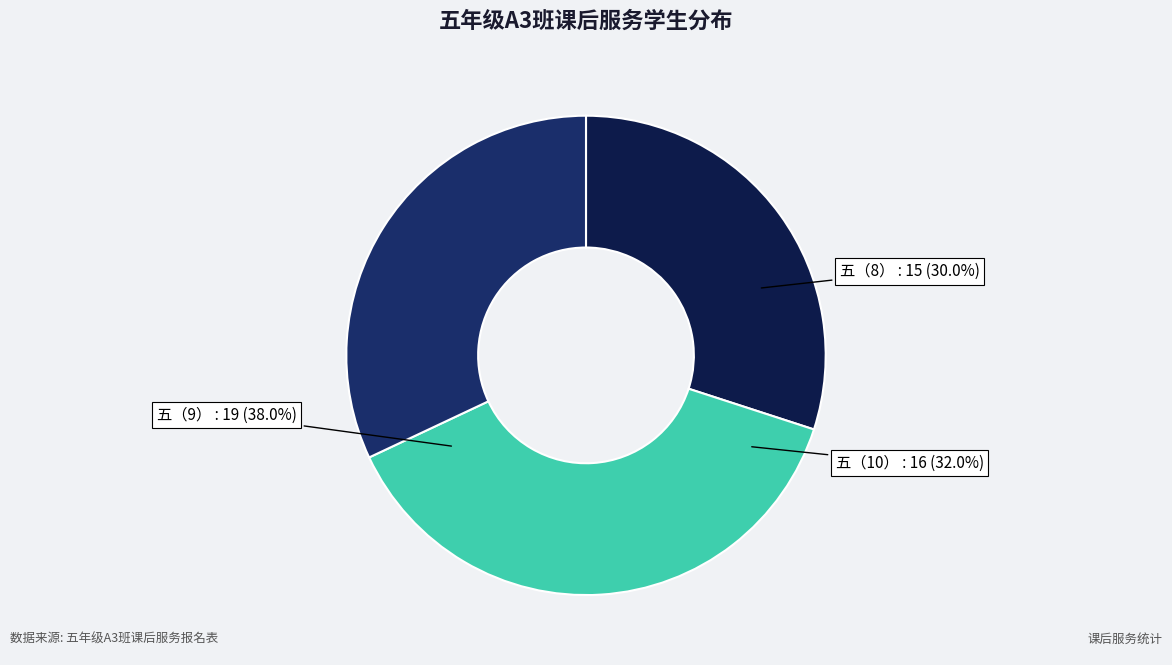

To the nearest percent, what is the difference between the largest and smallest slice percentages?

8%